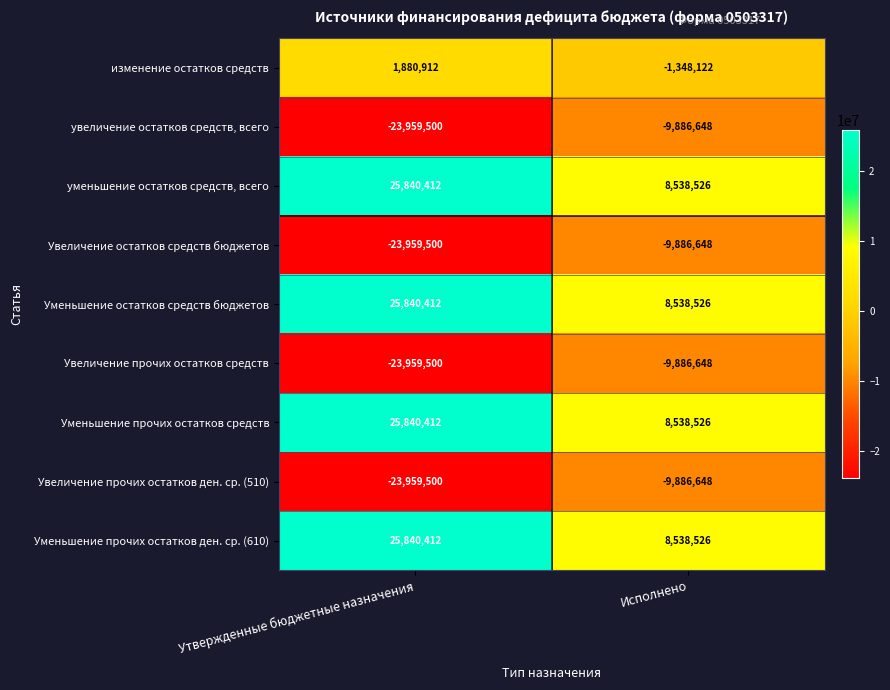

What is the total value across all series at Утвержденные бюджетные назначения?

9404560